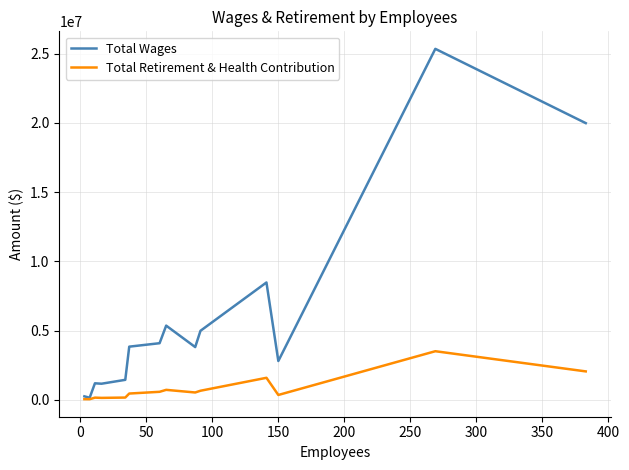

List the series in order of their peak value, highest first.

Total Wages, Total Retirement & Health Contribution